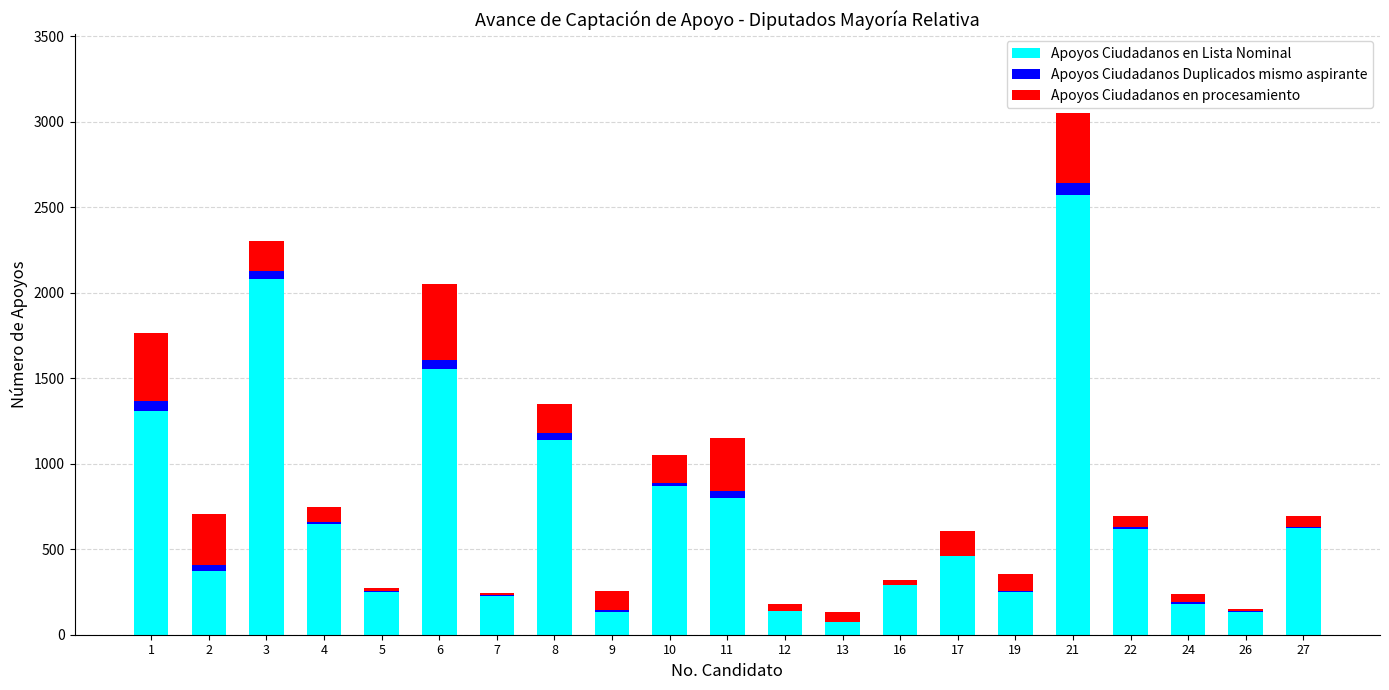

At which category is the sum across all series the highest?

21